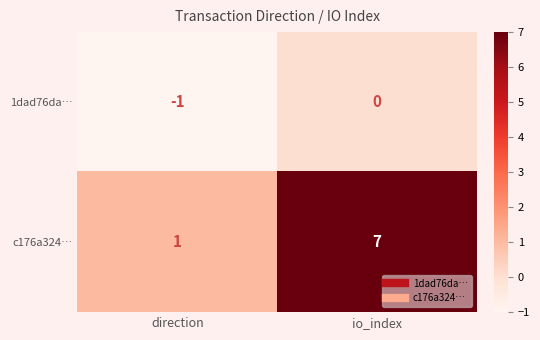

Rank the series at direction from highest to lowest value.

c176a324…, 1dad76da…